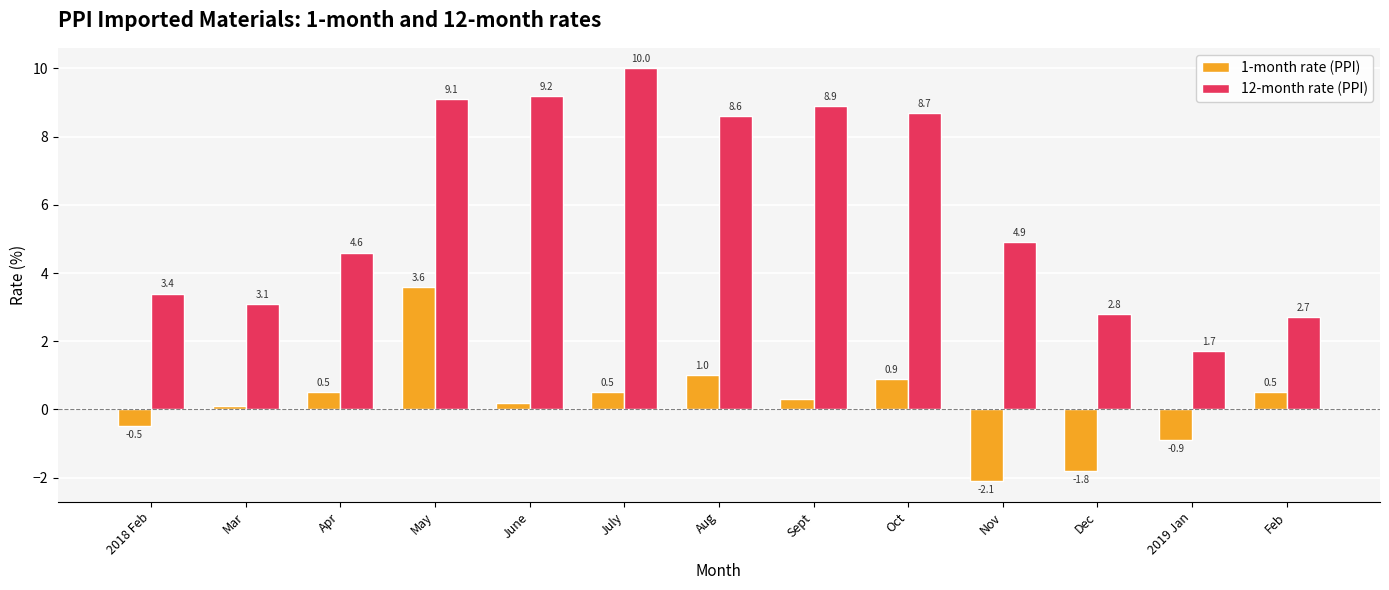

The value of 12-month rate (PPI) at Oct is 2.1. True or false?

False